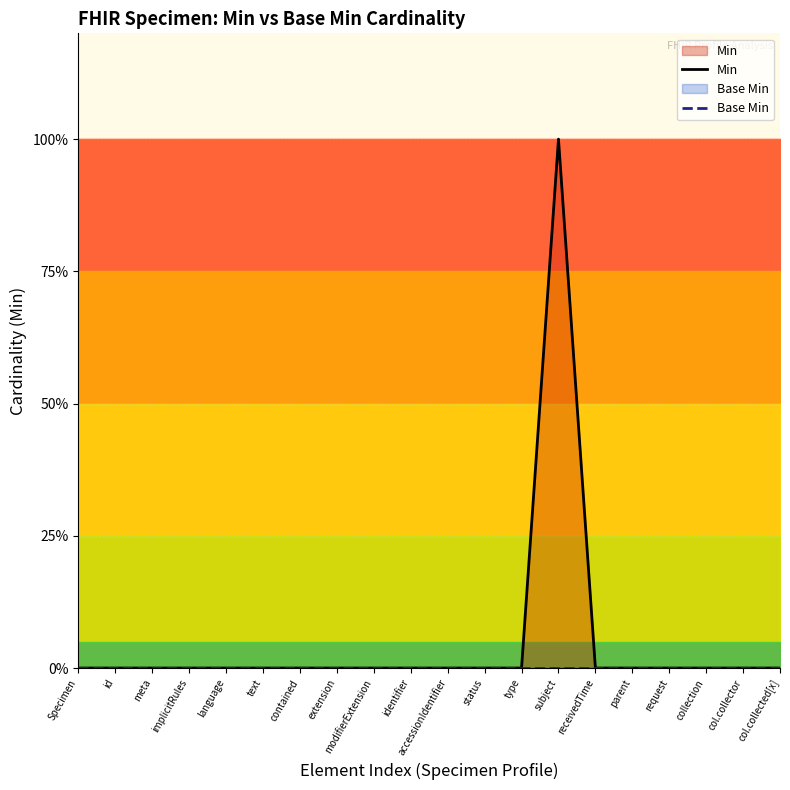

The Base Min series shows 0 at extension. True or false?

True